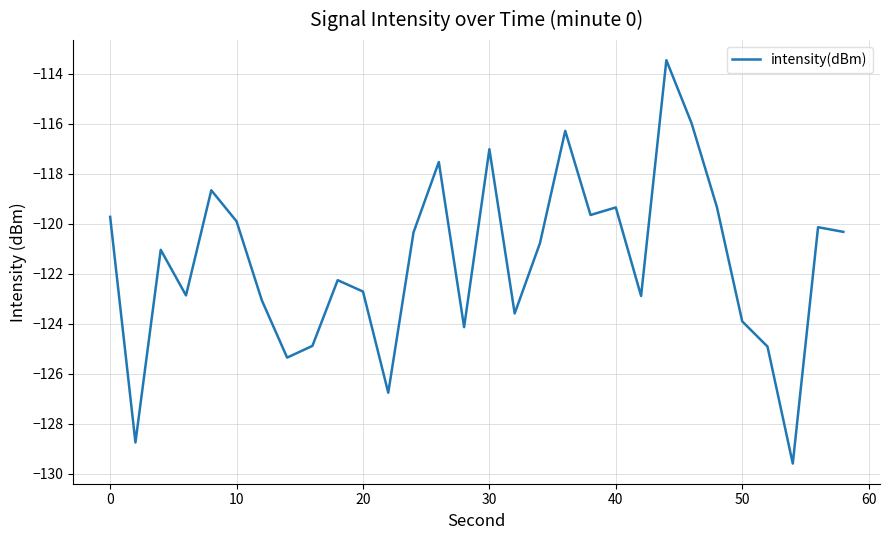

What is the difference between the maximum and minimum values?

16.1